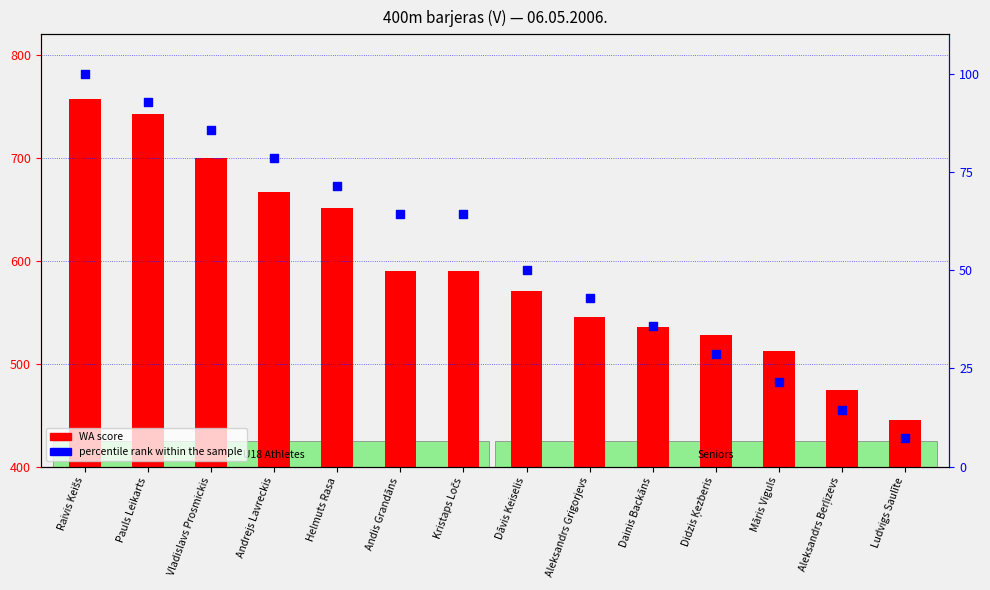

What is the total value across all series at Andrejs Lavreckis?

745.6